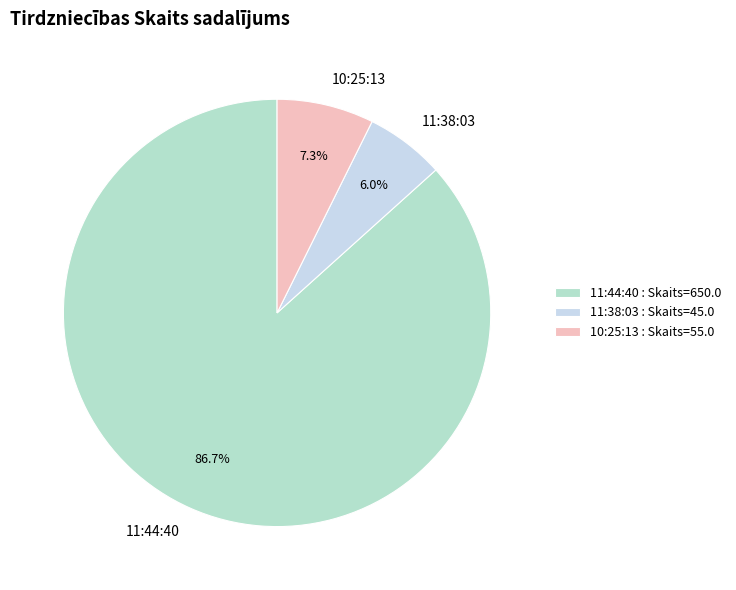

Count the number of slices in the pie.

3